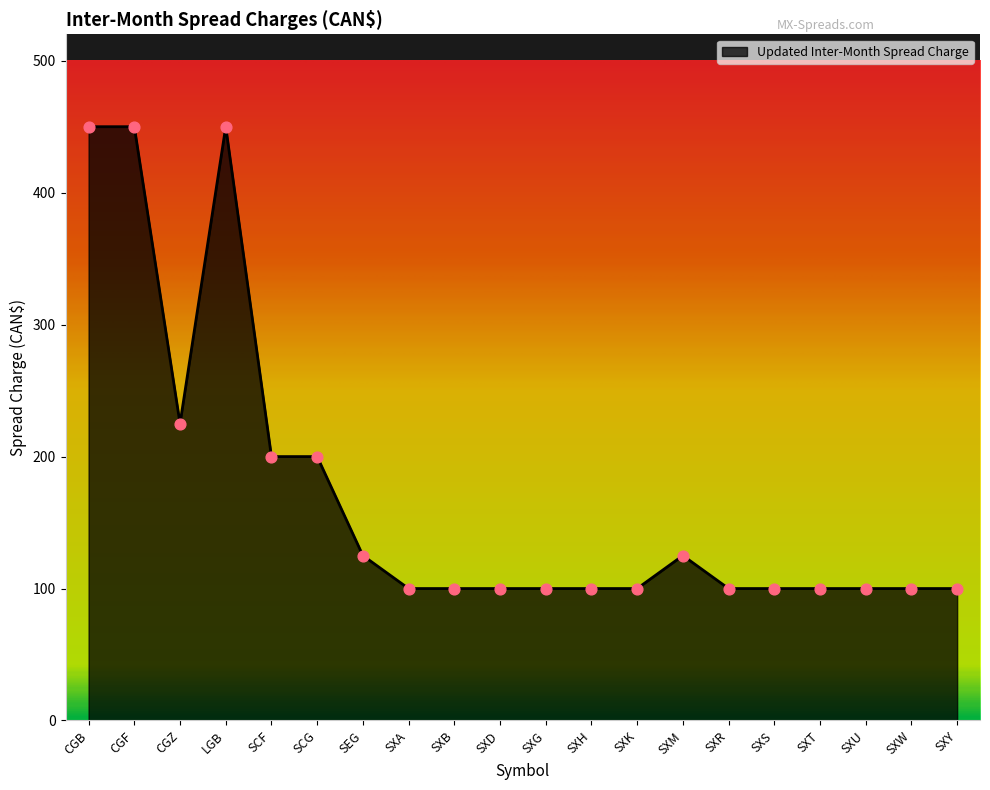

Which has a higher value, LGB or SCF?

LGB